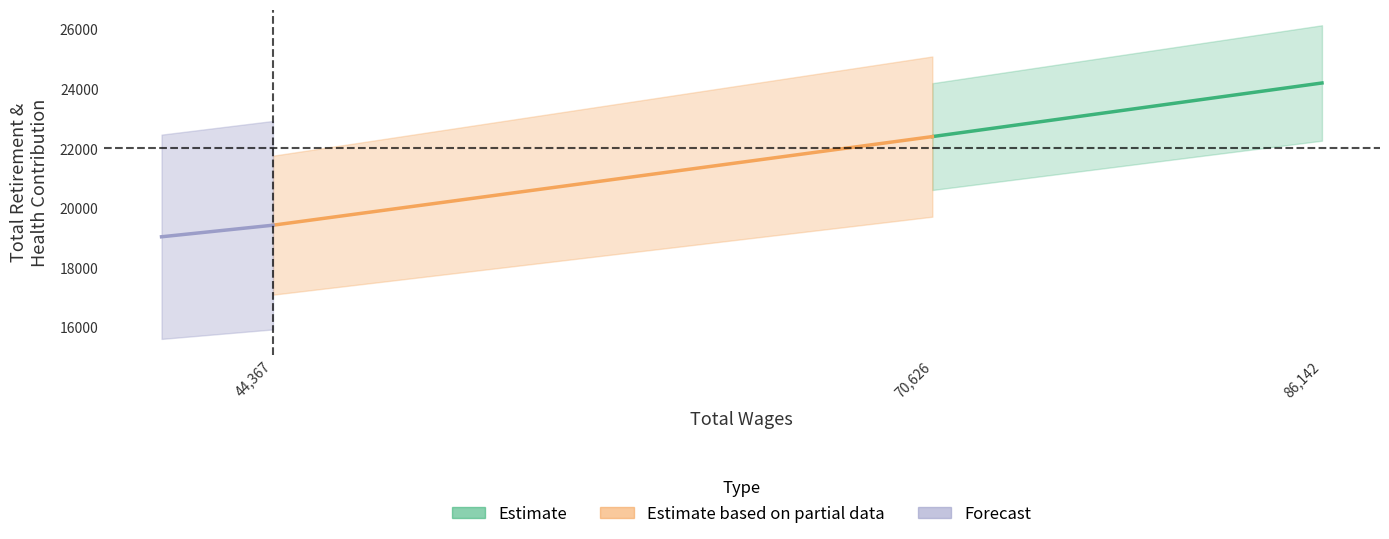

Reading left to right, what are all the values shown in this chart?

Estimate: 24202.0	22403.0
Estimate based on partial data: 22403.0	19430.0
Forecast: 19430.0	19041.4